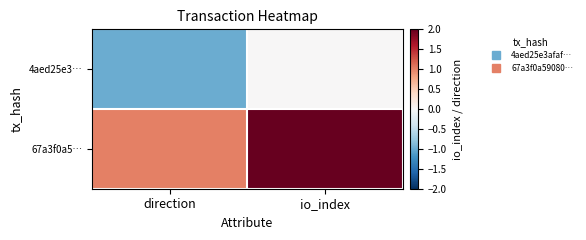

What is the spread (max minus min) of values at direction?

2